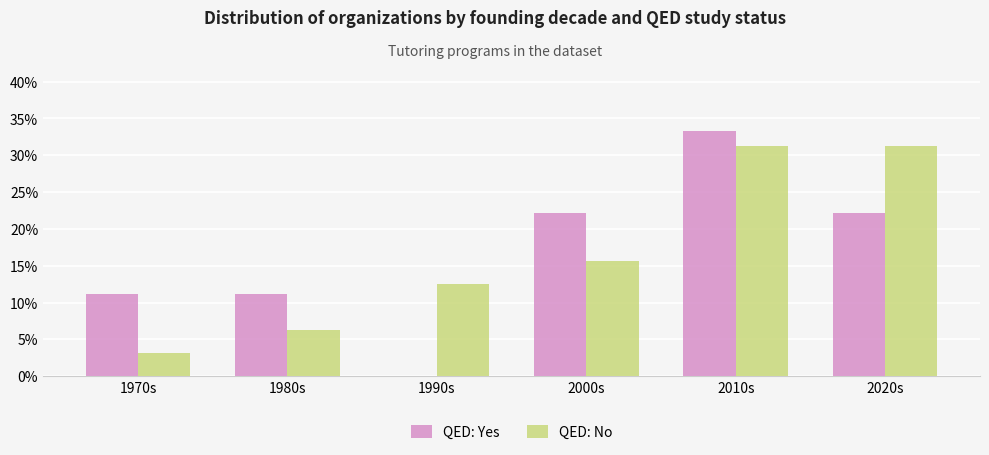

Where does the QED: No series first go above 15?

2000s